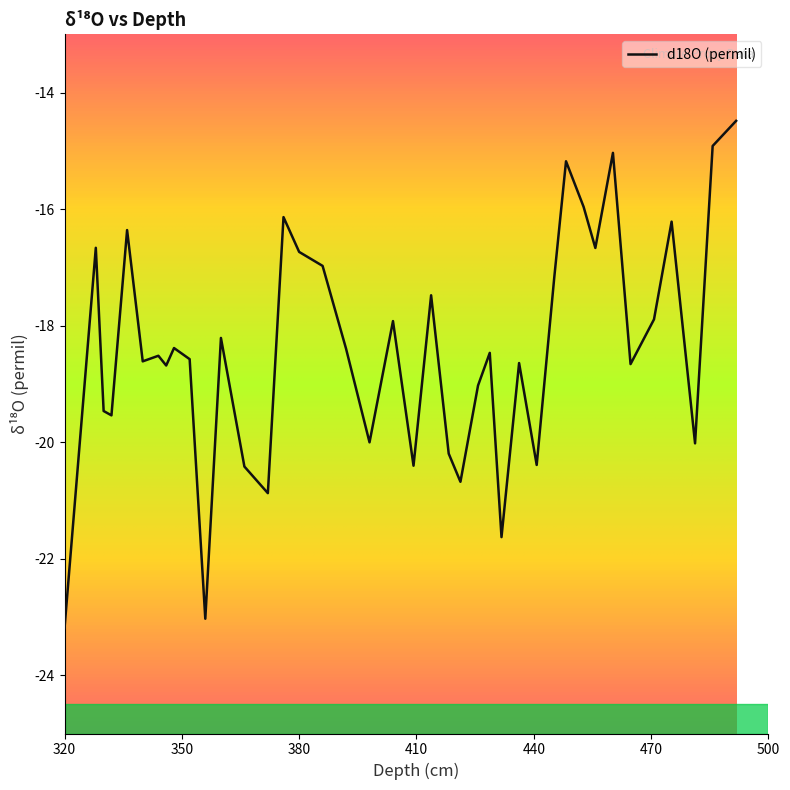

What is the difference between the maximum and minimum values?

8.7